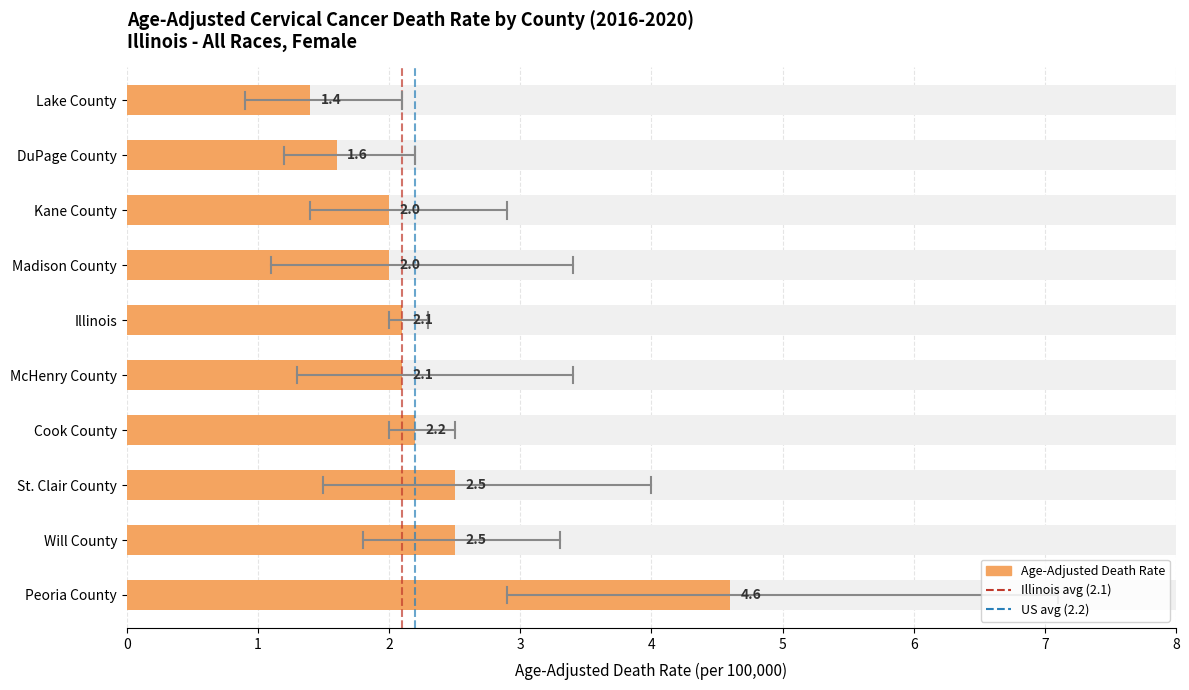

What is the label of the 8th bar from the right?

St. Clair County